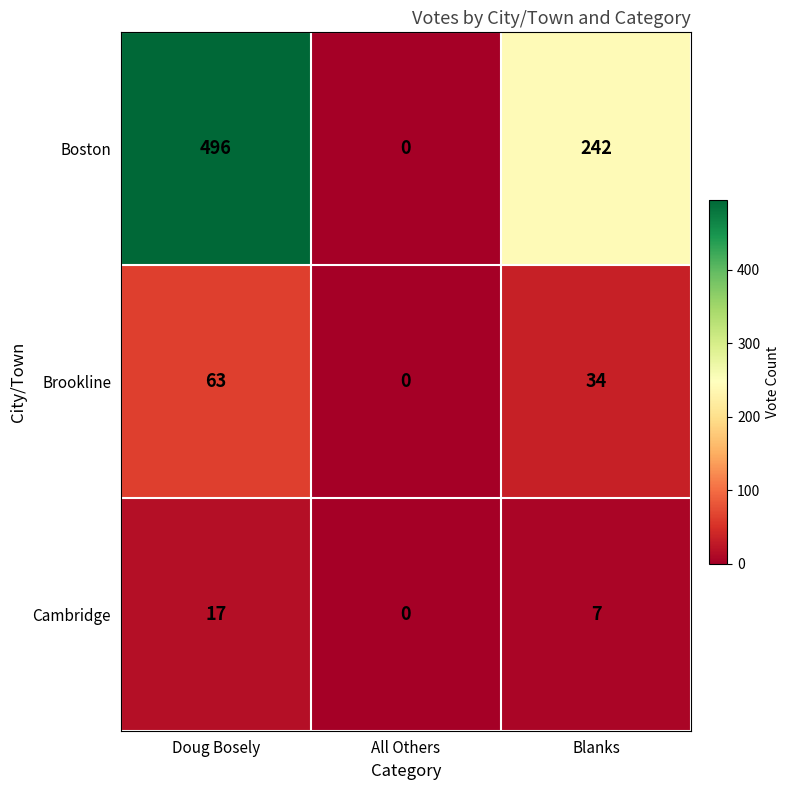

What is the difference between the maximum and second lowest values in the Boston series?

254